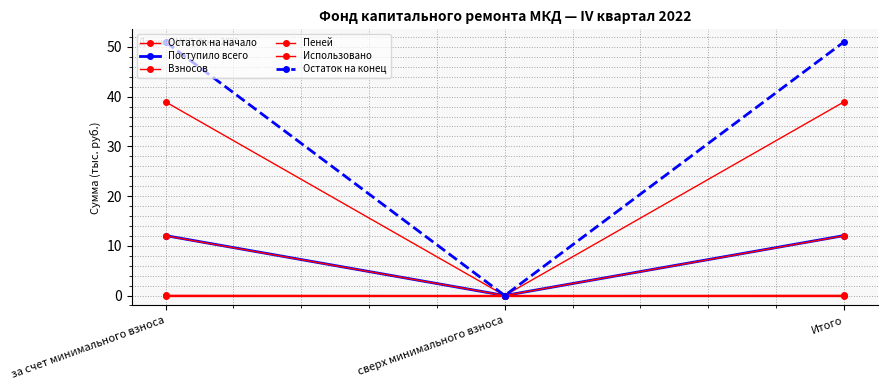

Is this an area chart (filled region under the line)?

No